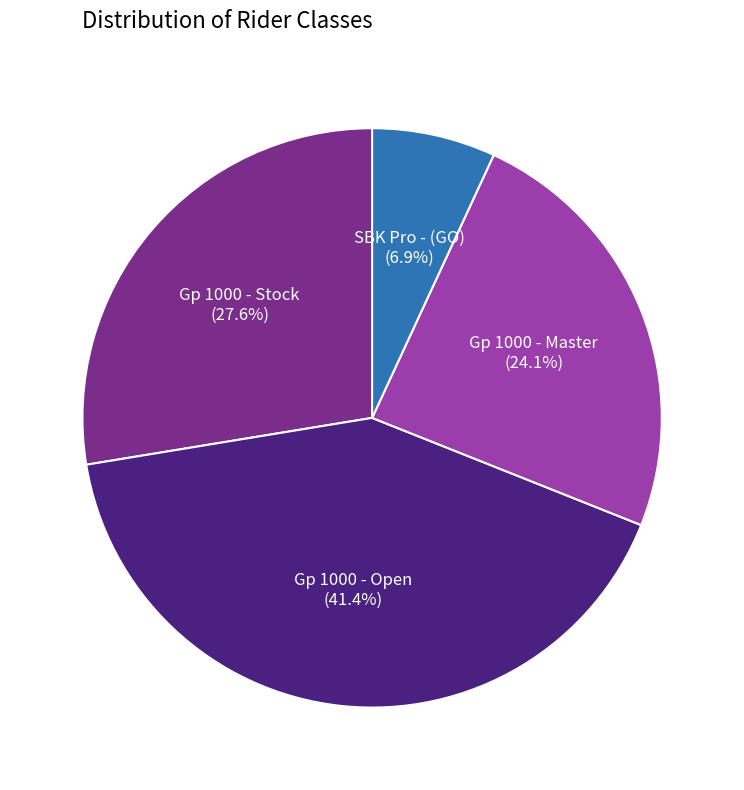

Does any single category account for the majority?

No